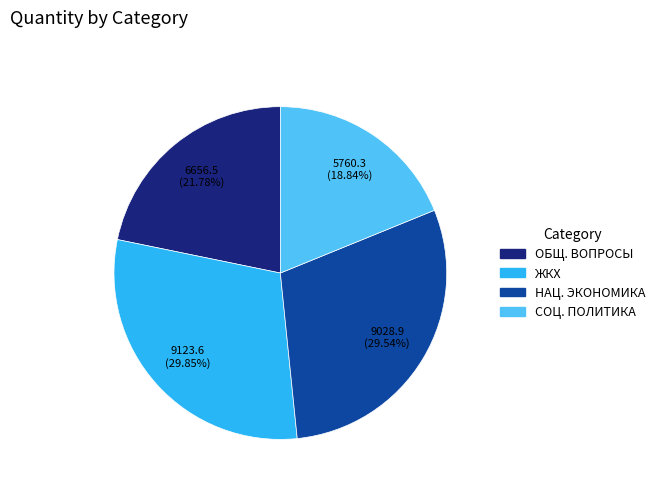

What is the ratio of the value at СОЦ. ПОЛИТИКА to the value at ОБЩ. ВОПРОСЫ?

0.9